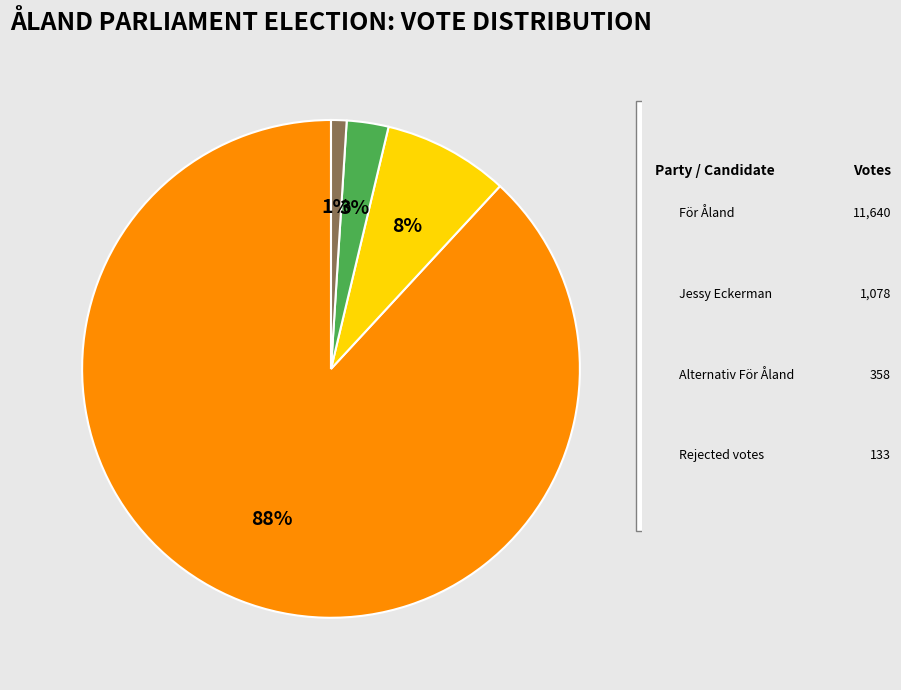

Which slice is the smallest?

Rejected votes